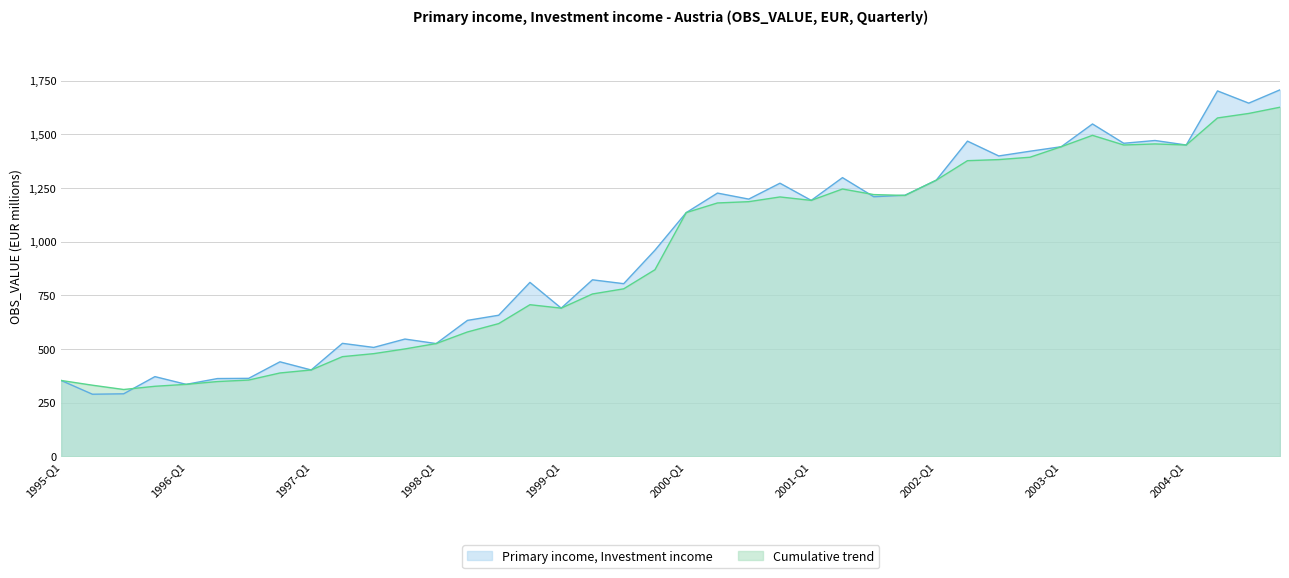

What is the smallest value displayed?

289